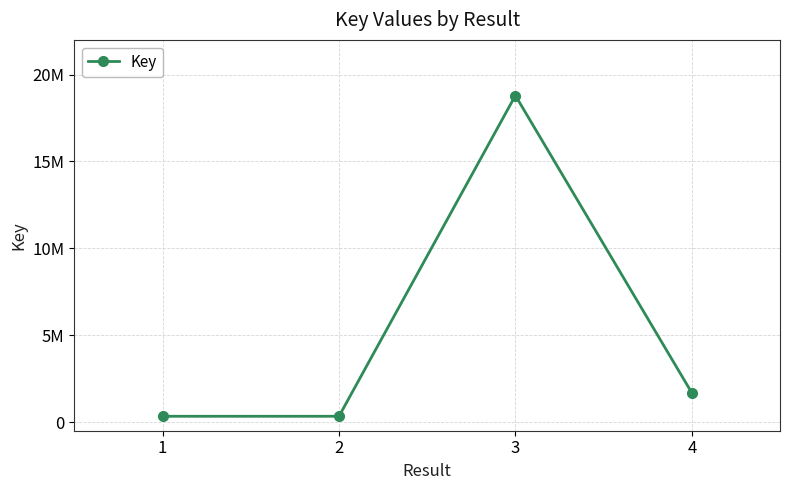

What is the average value?

5285818